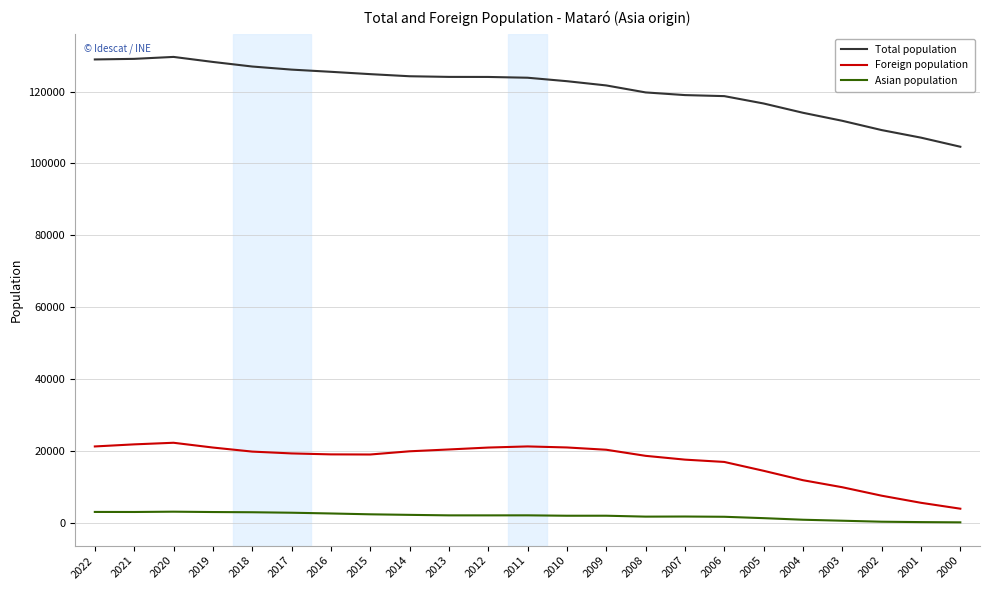

What is the maximum value for Total population?

129661